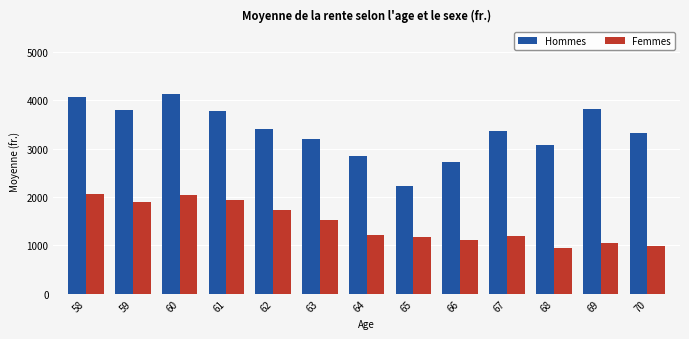

What is the maximum value for Femmes?

2056.3